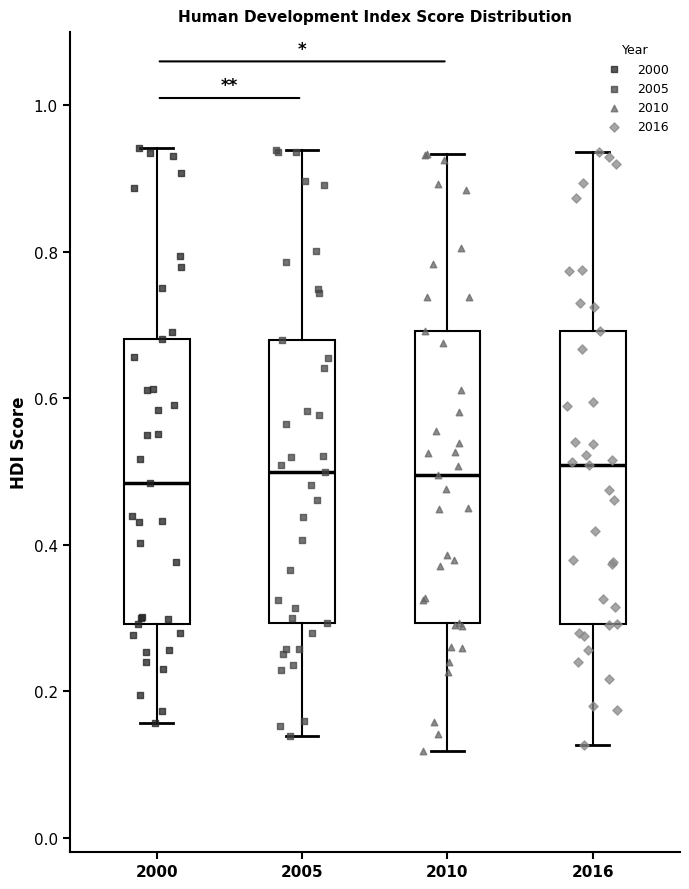

Where does the lower whisker of the box at x = 2005 end on the y-axis? The values are not printed on the chart, so give them approximately, as read against the axis.

0.14